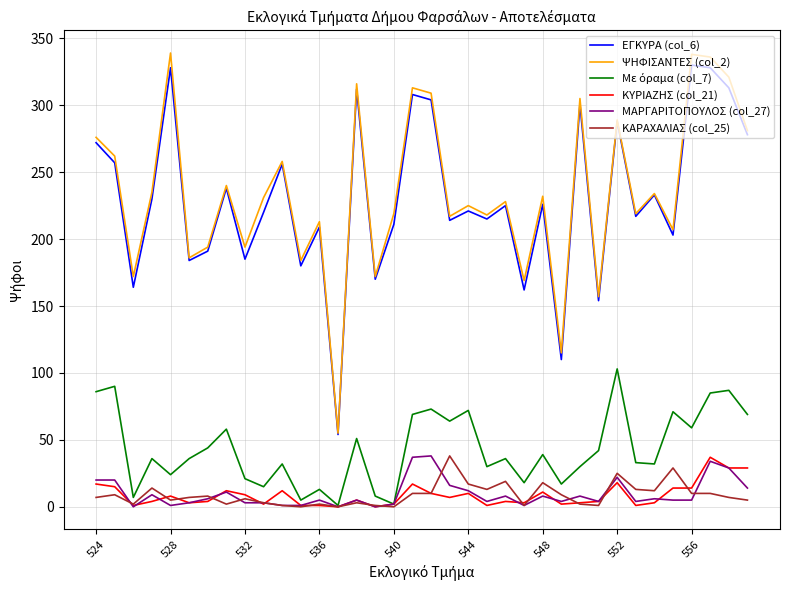

What is the greatest value displayed?

339